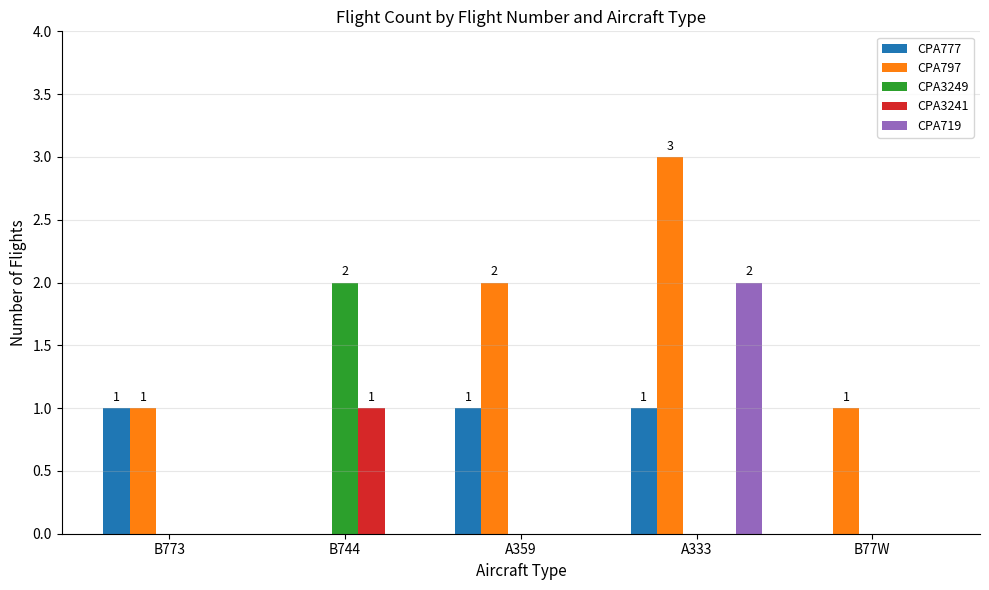

At which label does CPA719 reach its peak?

A333